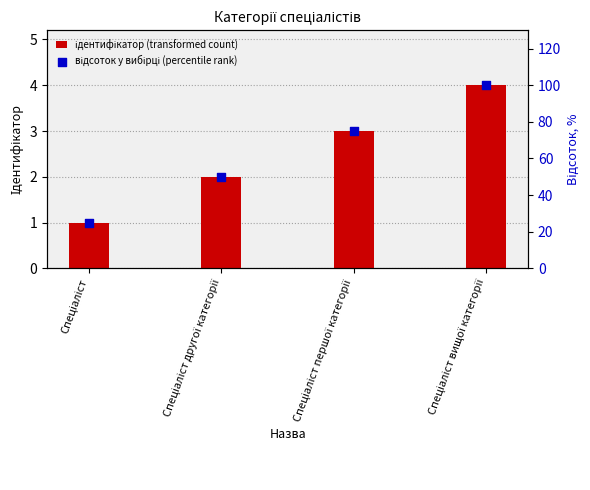

Is the value of ідентифікатор (transformed count) at Спеціаліст вищої категорії greater than the value of відсоток у вибірці (percentile rank) at Спеціаліст першої категорії?

No